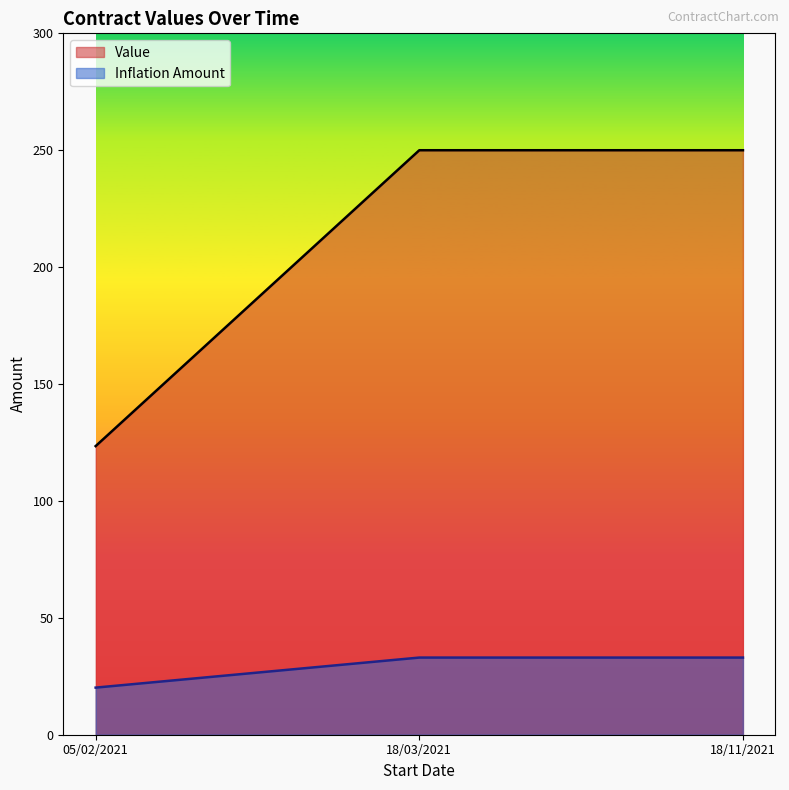

How many lines are shown in the chart?

2